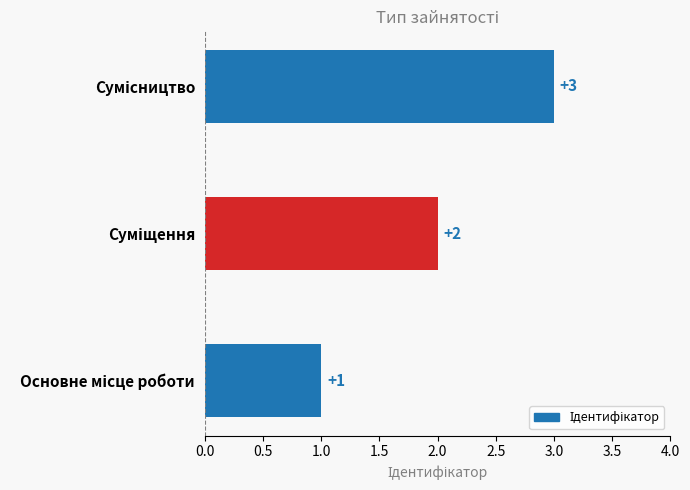

How many values are between 1 and 3?

3